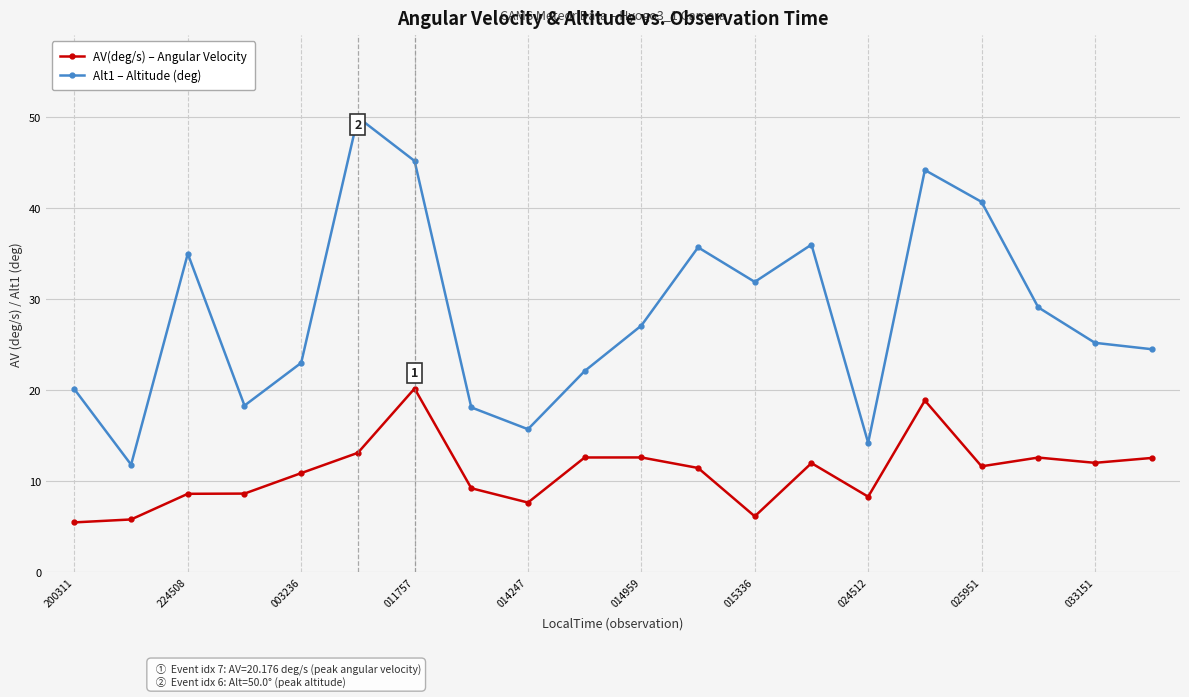

How many lines are shown in the chart?

2